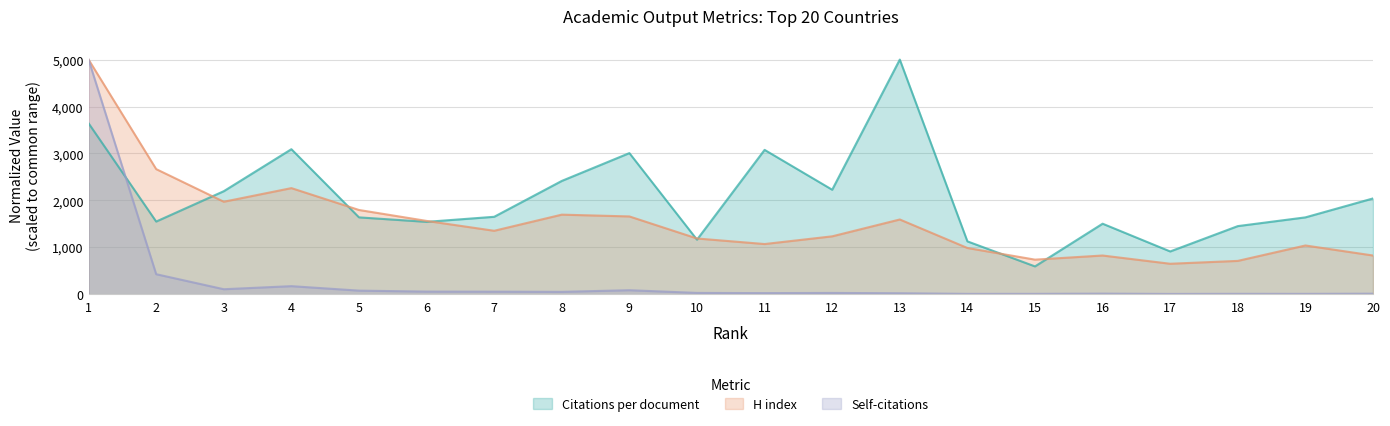

Reading left to right, list all the values displayed in this chart.

Citations per document: 1=3642.3	2=1548.7	3=2195.5	4=3090.5	5=1637.8	6=1542.3	7=1650.1	8=2414.3	9=3007.3	10=1162.3	11=3076.1	12=2226.5	13=5000.0	14=1126.6	15=592.9	16=1502.8	17=911.5	18=1451.6	19=1637.8	20=2041.3
H index: 1=5000.0	2=2666.2	3=1971.0	4=2261.3	5=1795.3	6=1562.3	7=1352.2	8=1696.0	9=1657.8	10=1187.9	11=1069.5	12=1233.8	13=1592.8	14=985.5	15=737.2	16=825.1	17=649.4	18=710.5	19=1039.0	20=825.1
Self-citations: 1=5000.0	2=426.9	3=106.7	4=172.1	5=76.8	6=56.3	7=54.8	8=50.9	9=85.8	10=28.0	11=23.9	12=27.6	13=21.0	14=7.7	15=8.2	16=12.7	17=6.5	18=8.8	19=8.0	20=11.7